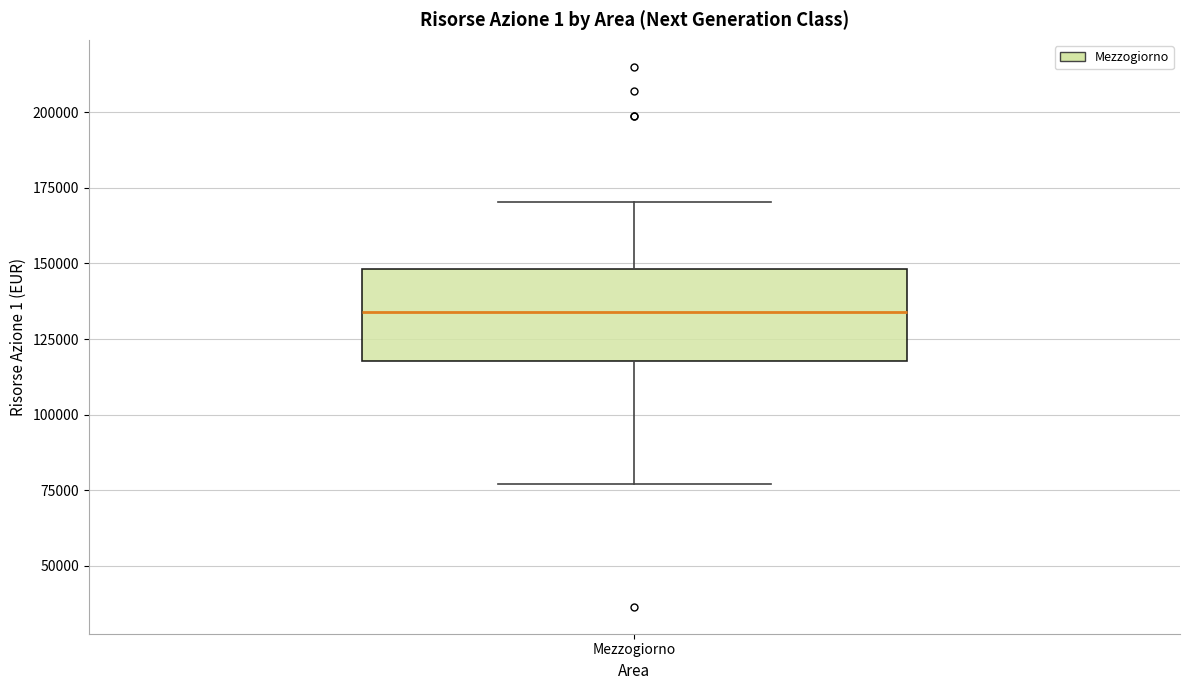

Read this box plot against the y-axis: the position of the median line, the range covered by the box, and the ends of both whiskers. The values are not printed on the chart, so give them approximately, as read against the axis.

median 135000, box 120000 to 150000, whiskers 75000 to 170000